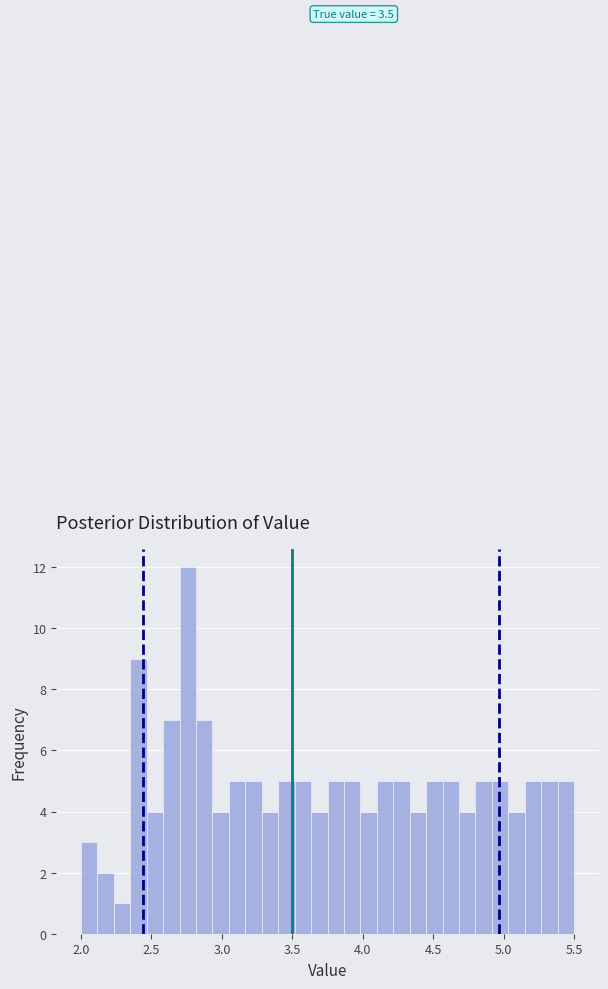

Read against the x-axis, roughly where is the centre of the tallest bar?

2.75